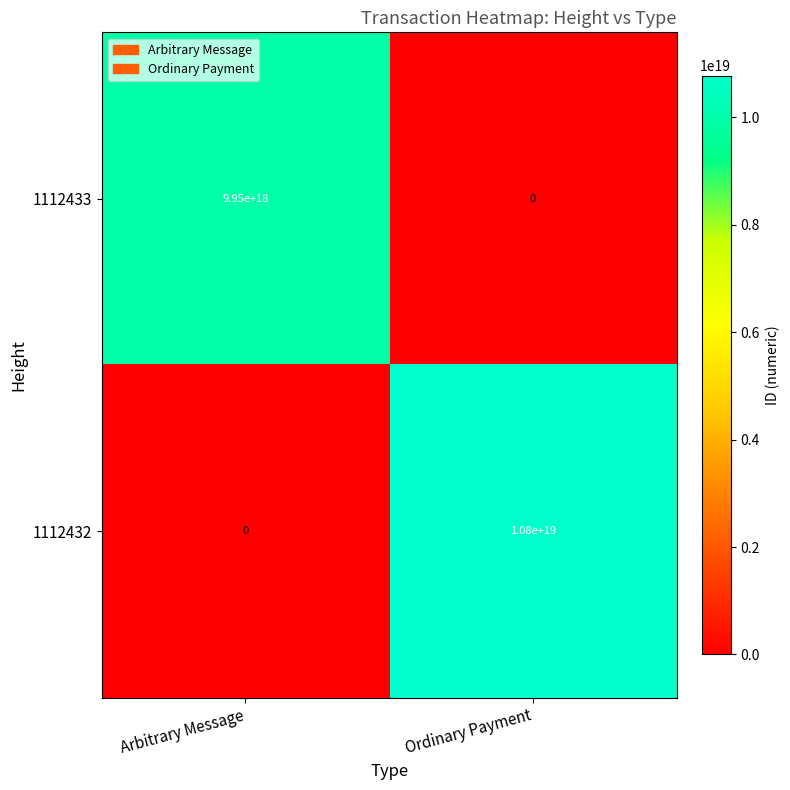

Which series changed the most between Arbitrary Message and Ordinary Payment?

1112432